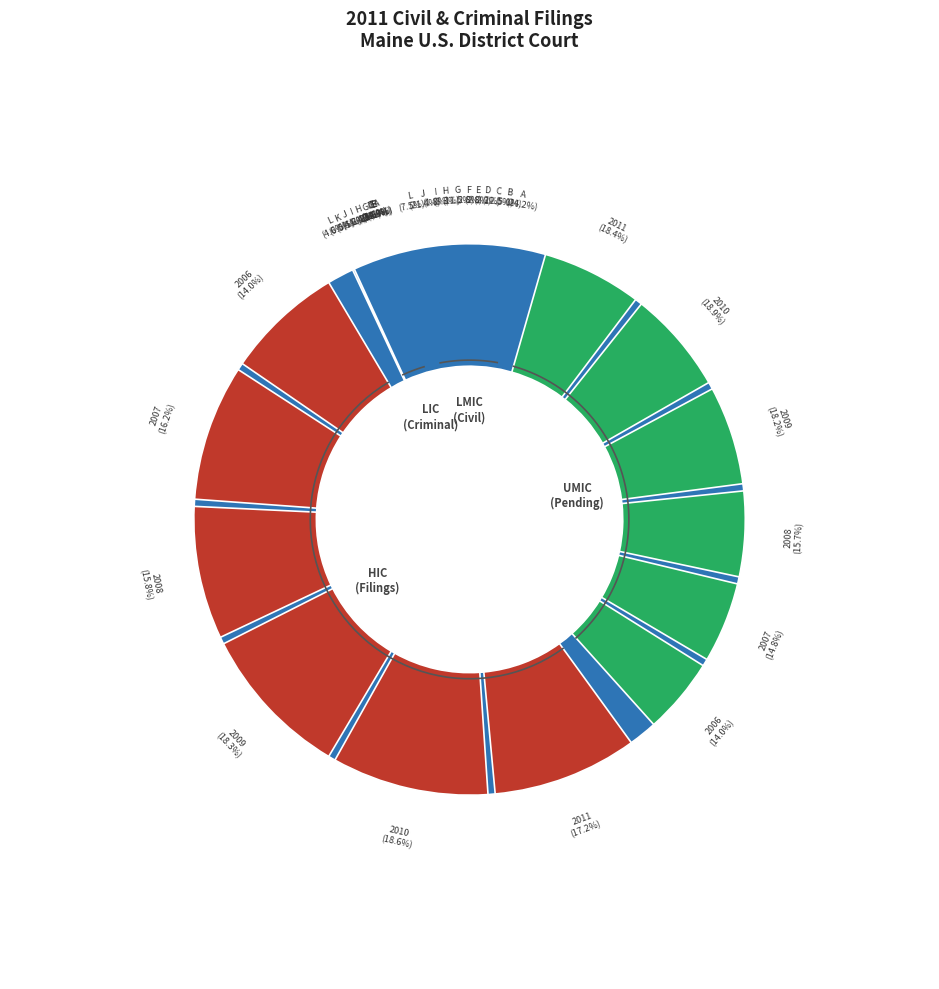

Is it true that G is 1% of the pie?

False